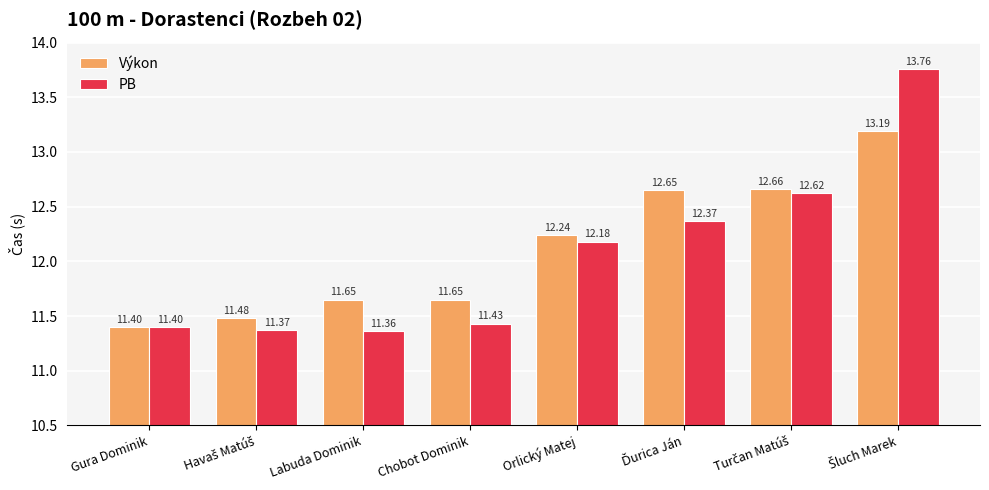

Rank the series by their maximum value, from highest to lowest.

PB, Výkon